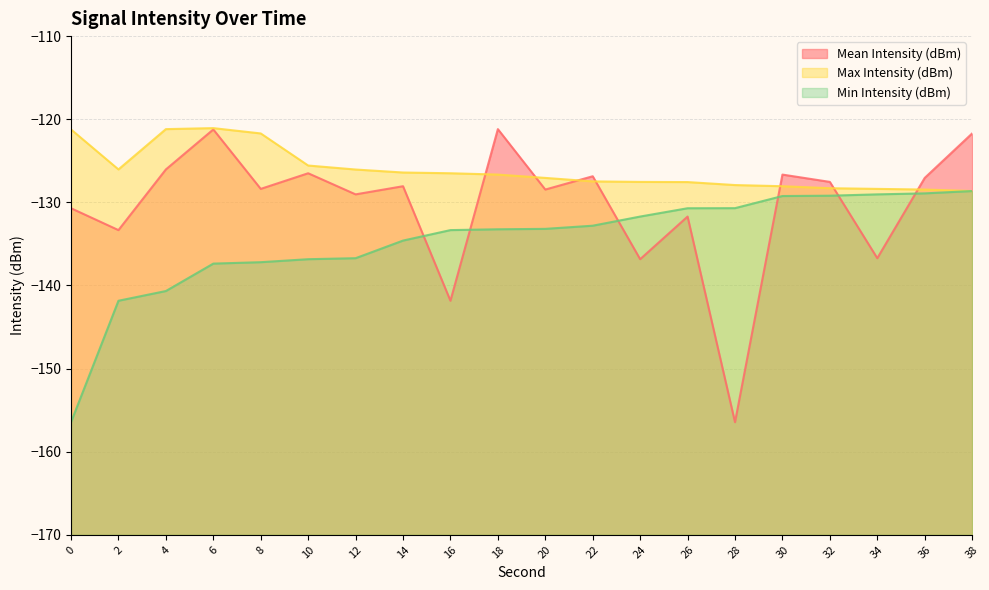

What is the difference between the Min Intensity (dBm) values at 36 and 34?

0.1